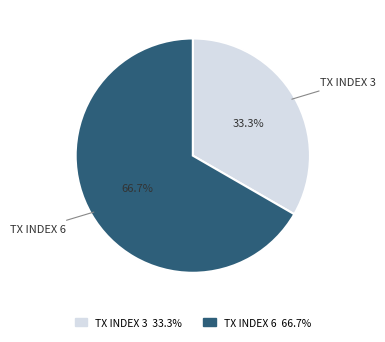

Is there any slice that represents more than half of the pie?

Yes